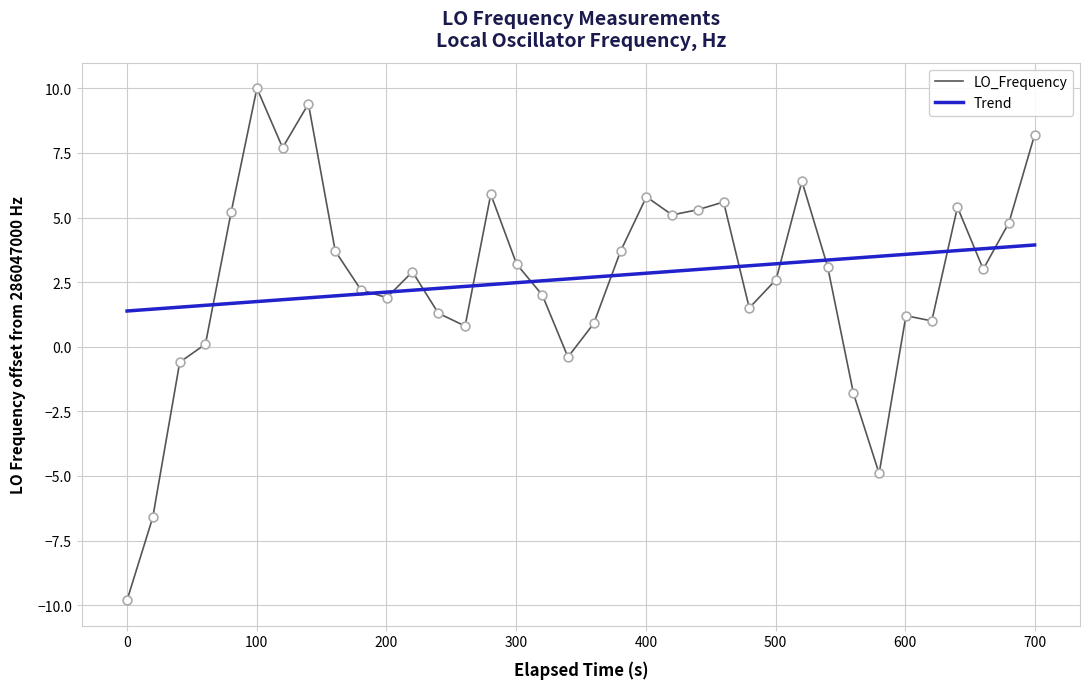

At how many categories does at least one series exceed 0?

36